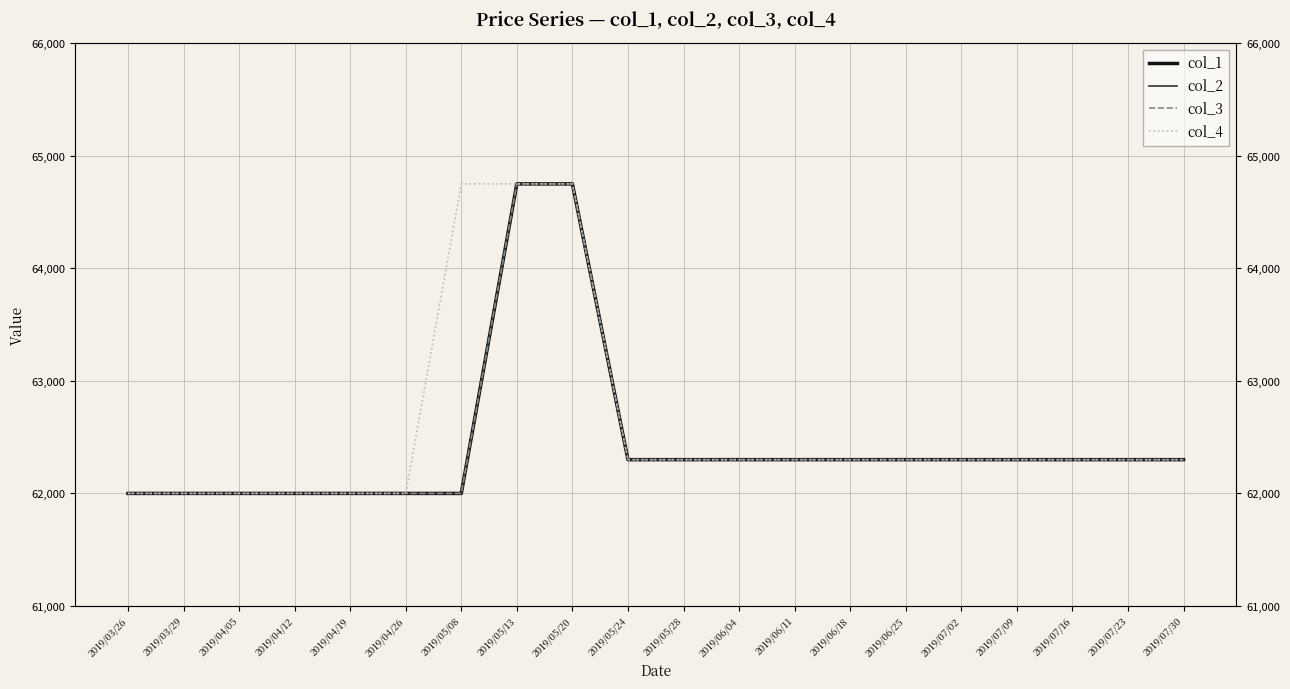

What position from the right is 2019/06/18?

7